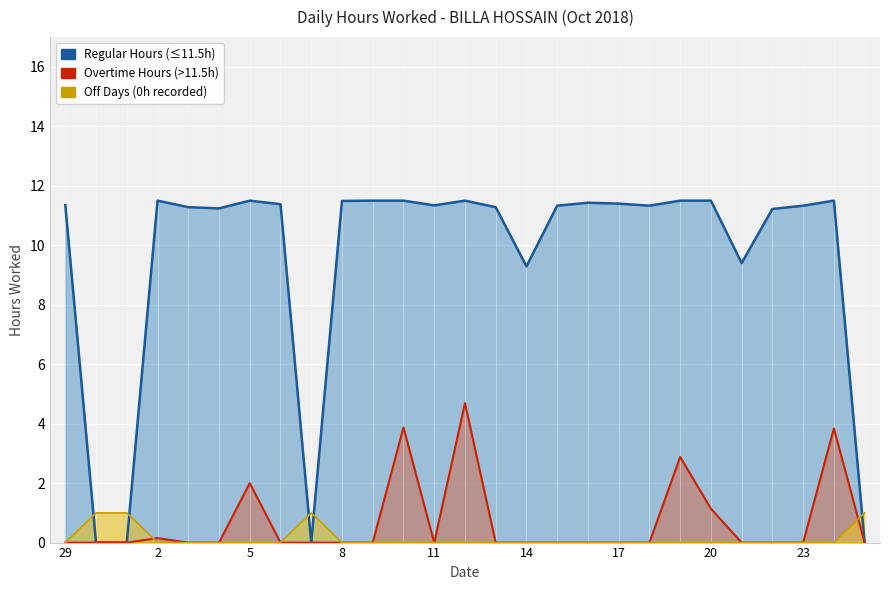

What is the label of the 16th point from the right?

10